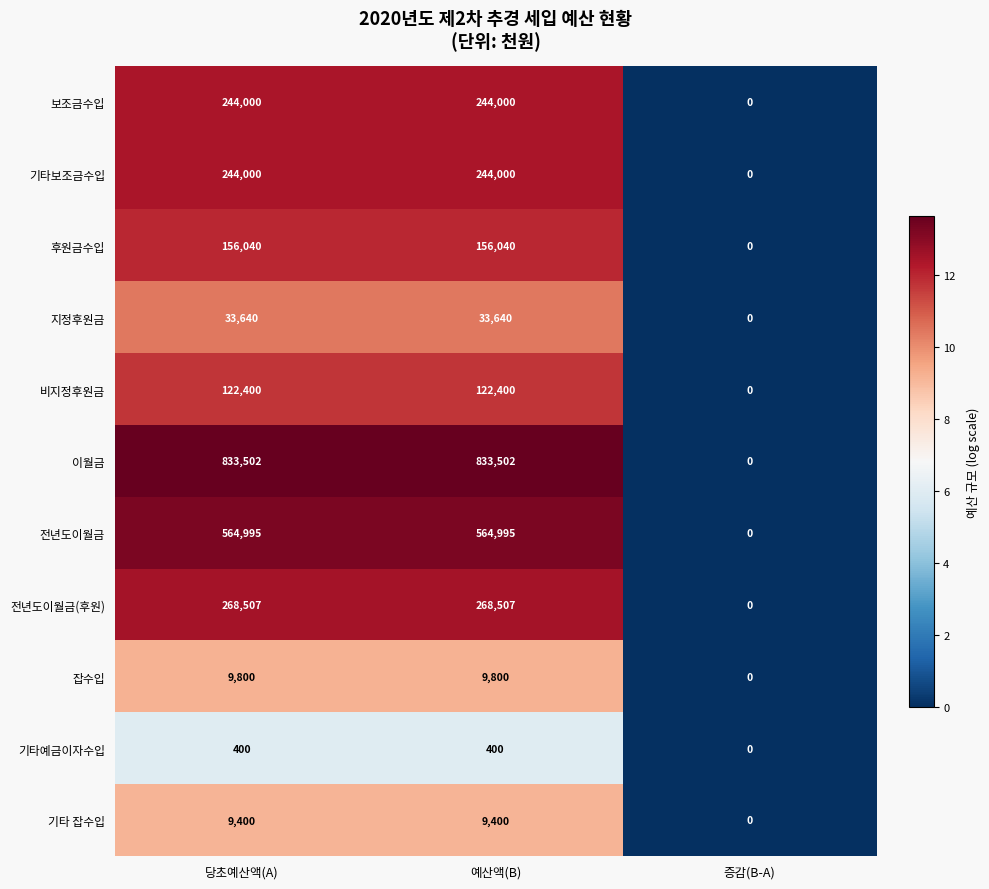

Which series has the largest total across all categories?

이월금